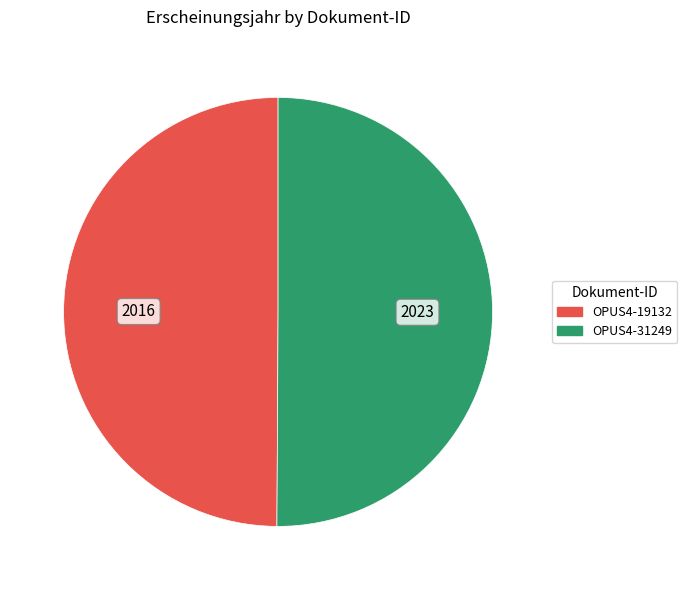

Count the number of slices in the pie.

2